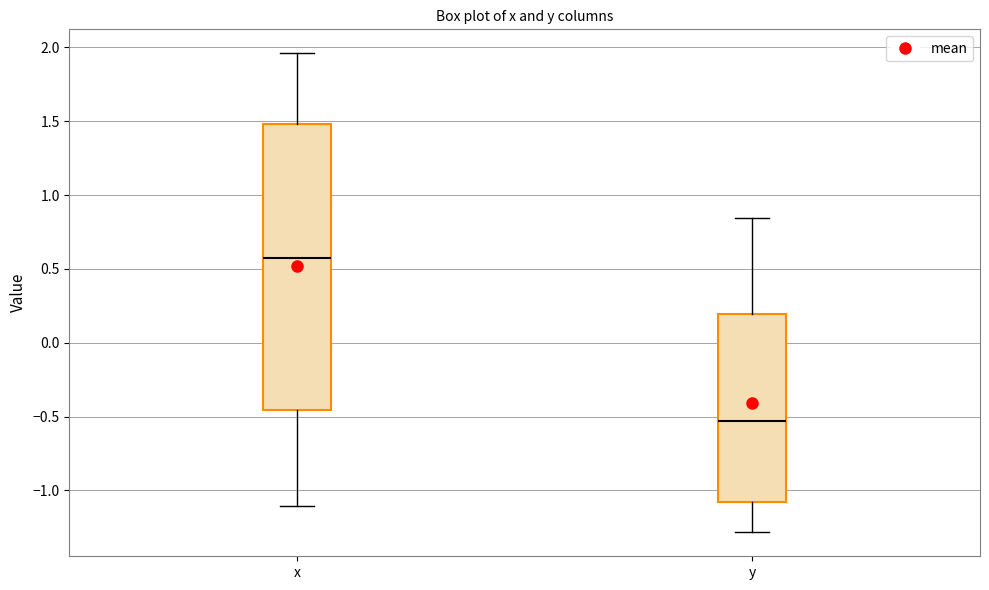

Which box's median line is the lowest?

y